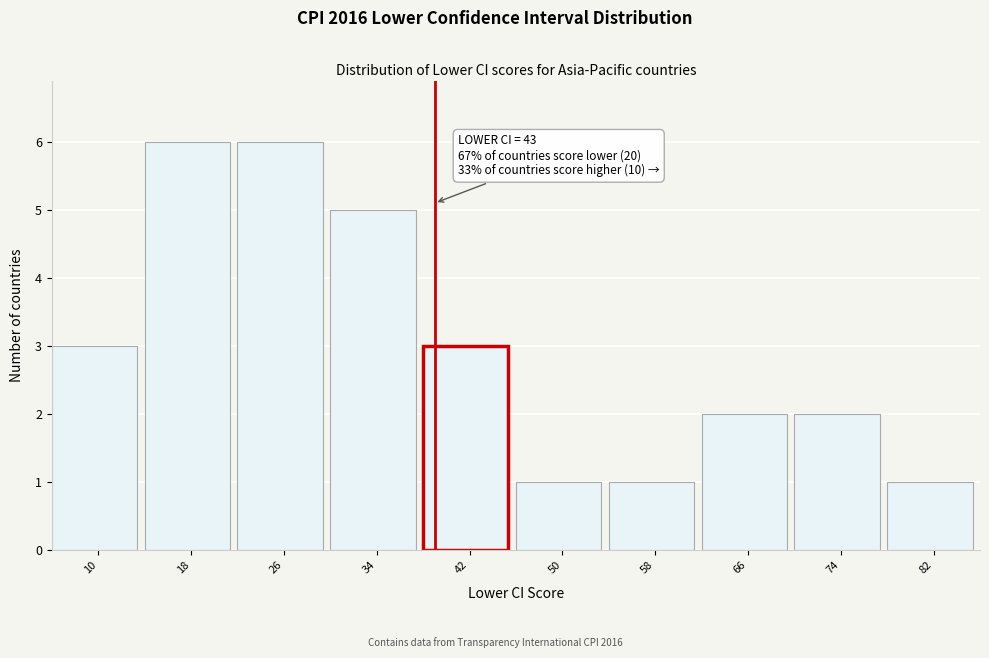

Reading right to left, transcribe all the data shown in this chart.

1	2	2	1	1	3	5	6	6	3